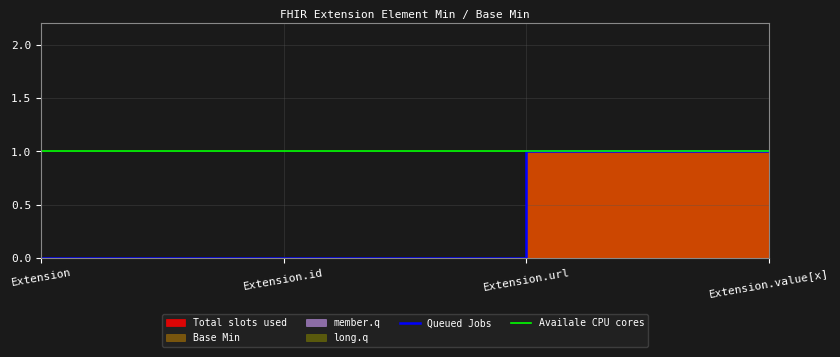

Between Extension.value[x] and Extension.url, which is larger?

Extension.value[x]